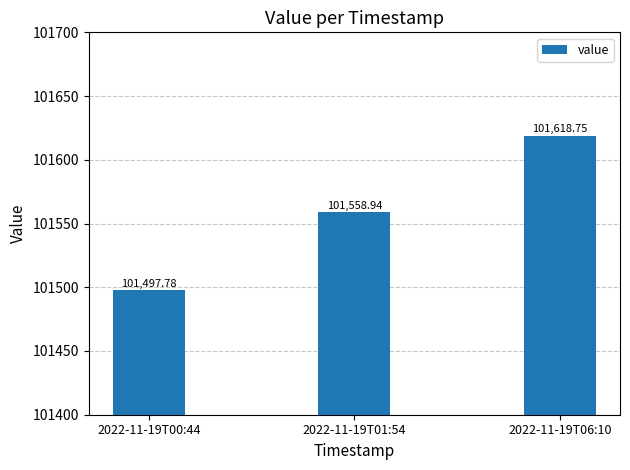

The value at 2022-11-19T06:10 is 101618.8. True or false?

True